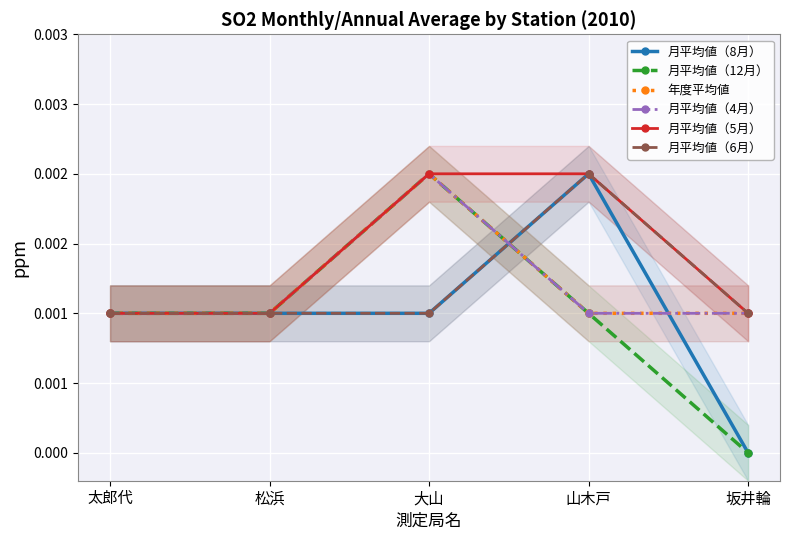

How many lines are shown in the chart?

6